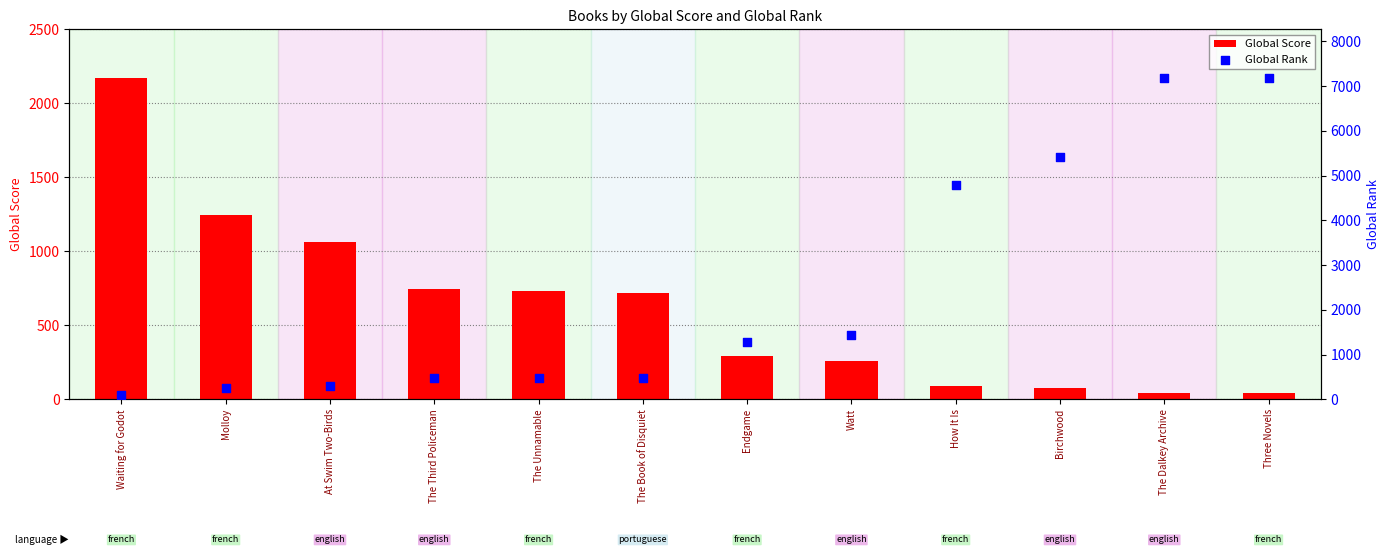

Which series reaches the maximum Y coordinate?

Global Rank